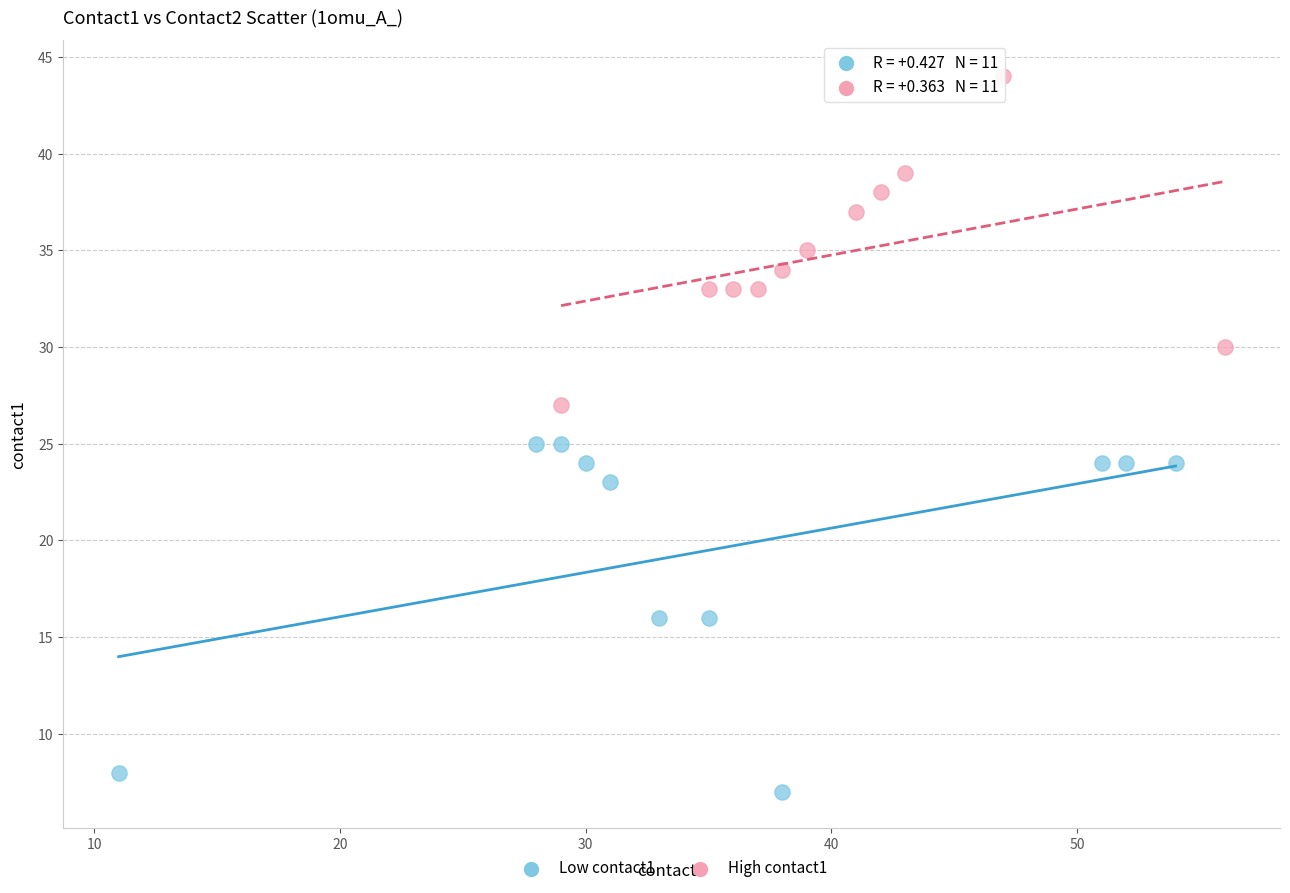

Which series contains the highest Y value?

High contact1